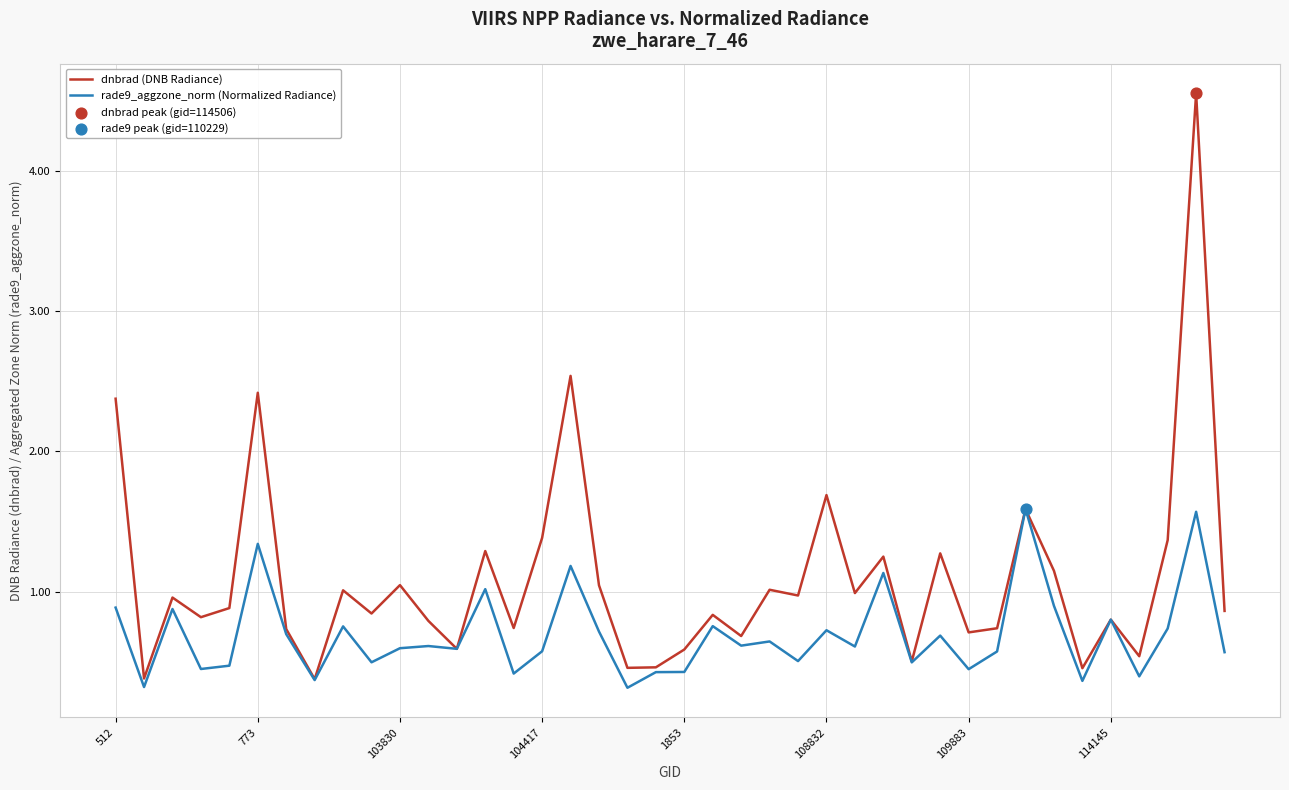

Which series has the largest range (max minus min)?

dnbrad (DNB Radiance)